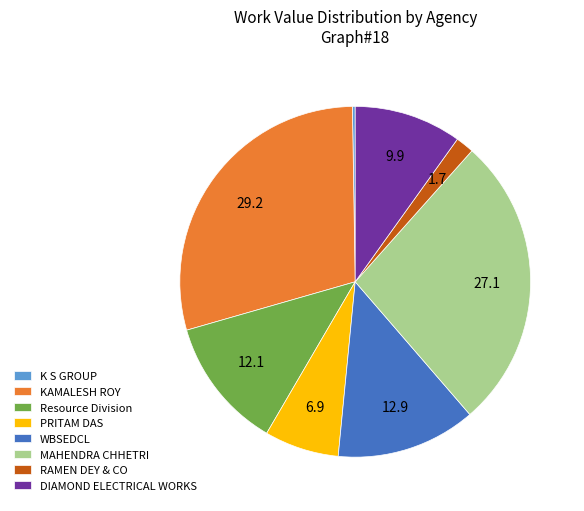

Is MAHENDRA CHHETRI the majority of the pie?

No